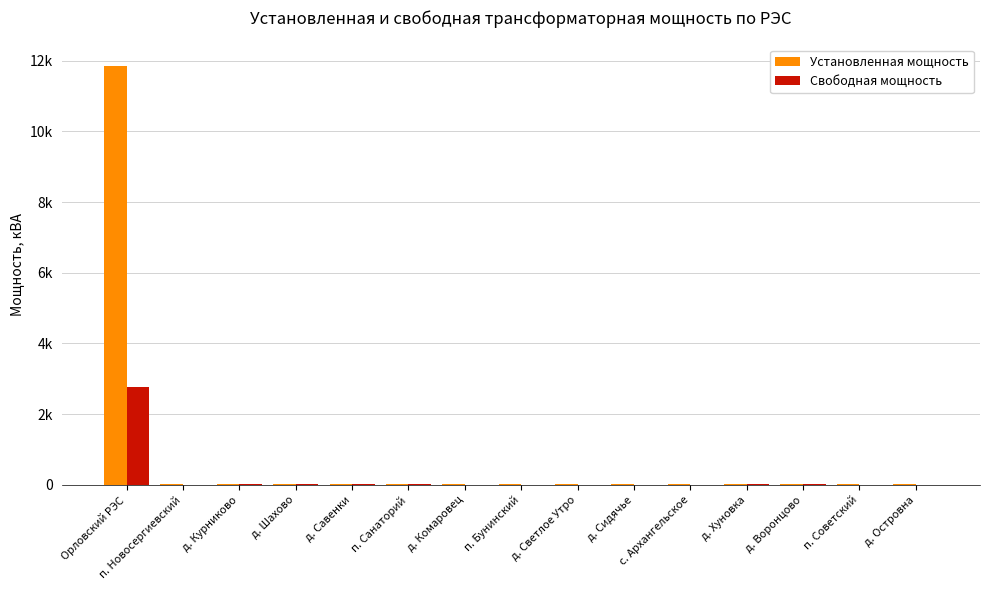

Is the value of Установленная мощность at п. Новосергиевский greater than the value of Свободная мощность at д. Курниково?

Yes